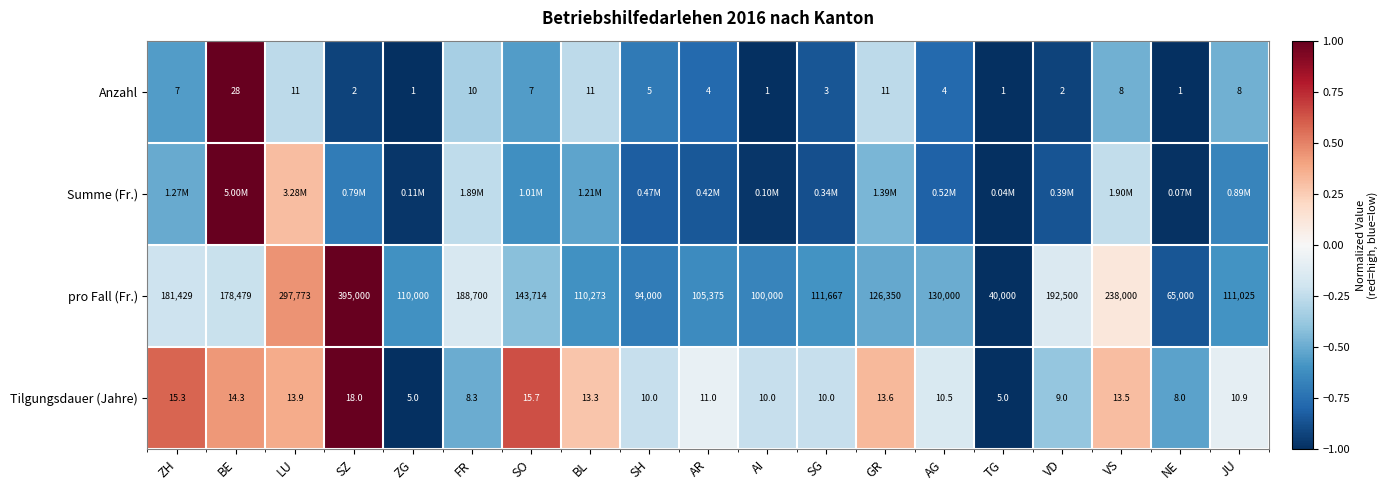

Which category has the highest value in the Tilgungsdauer (Jahre) series?

SZ